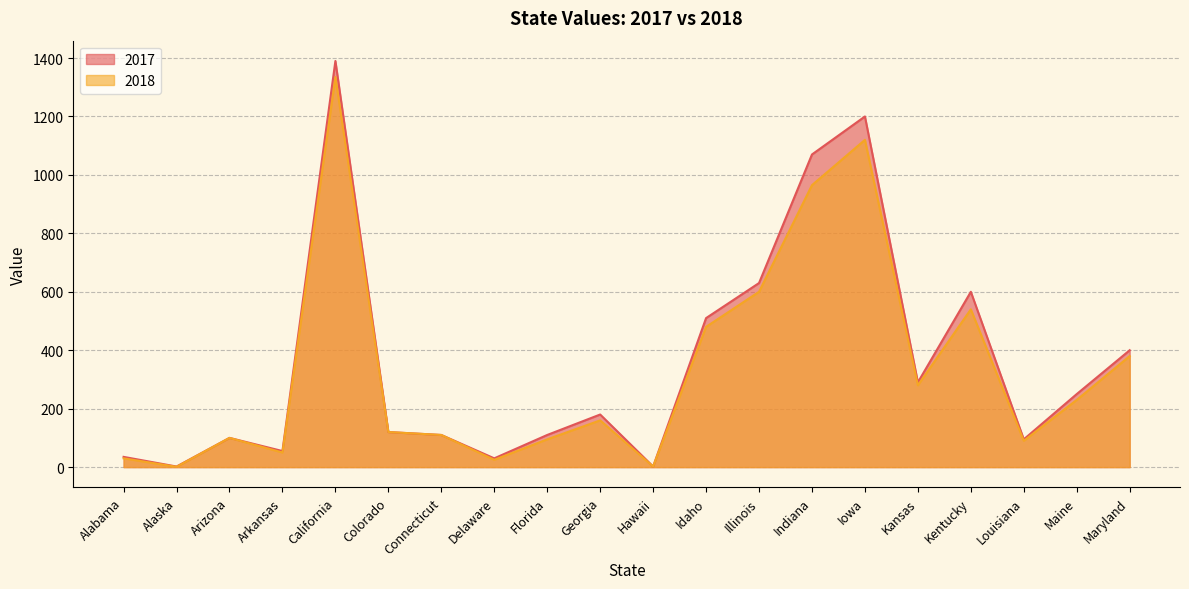

True or false: 2018 and 2017 intersect in this chart.

False